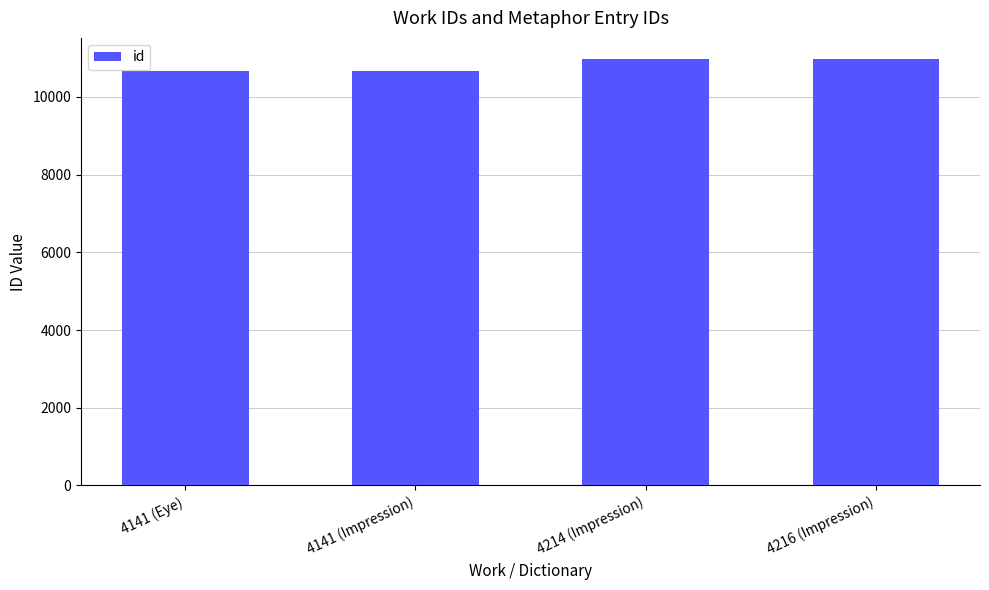

True or false: the data shows 10661 at 4141 (Impression).

True